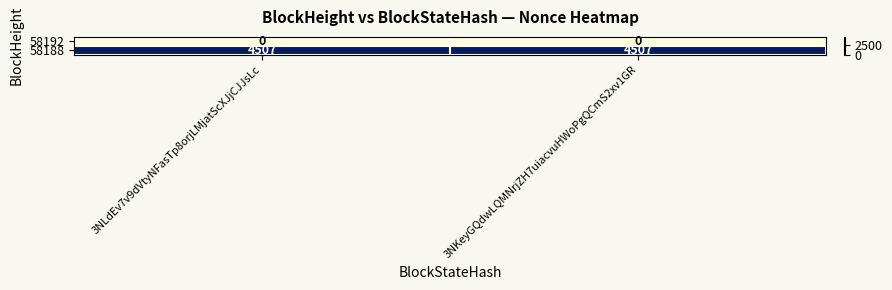

The value of 58192 at 3NLdEv7v9dVtyNFasTp8orjLMjatScXJjCJJsLc is 0. True or false?

True